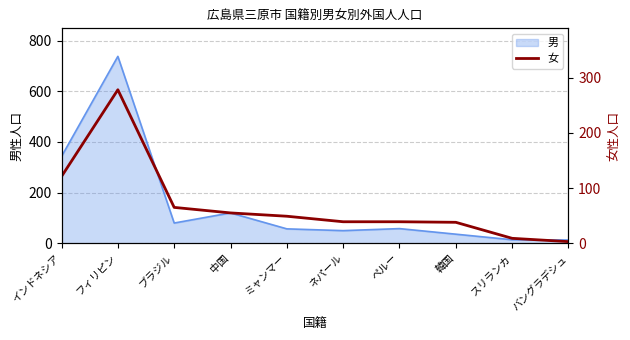

What is the smallest value displayed?

3